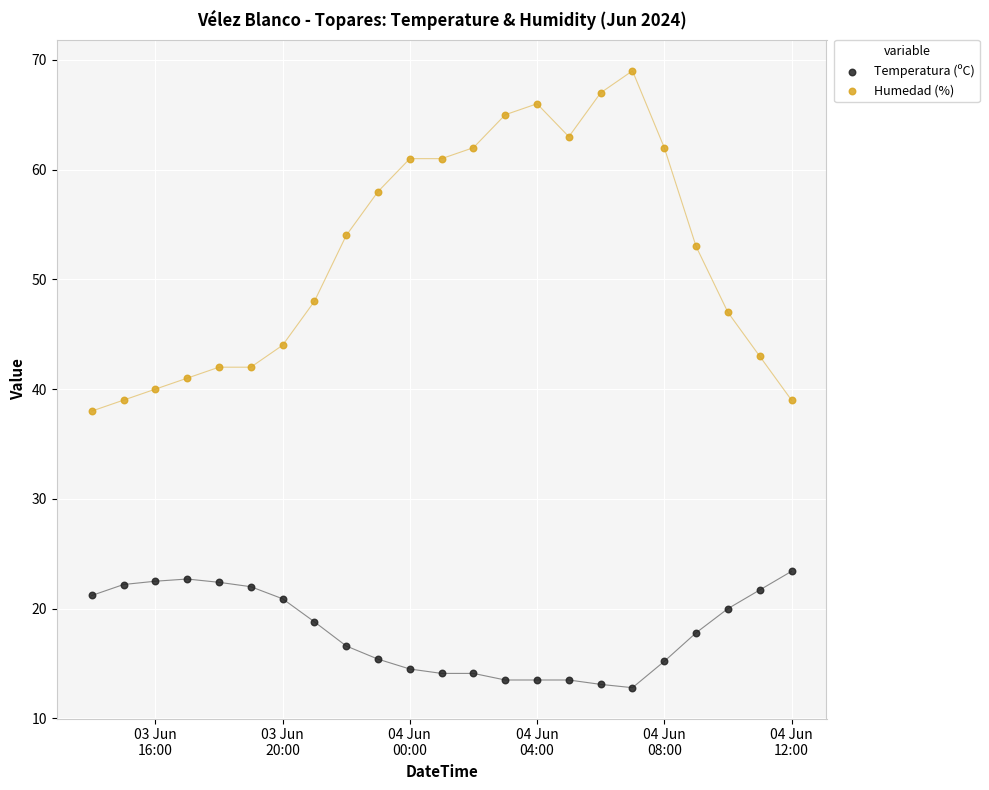

Which series reaches the minimum Y coordinate?

Temperatura (ºC)